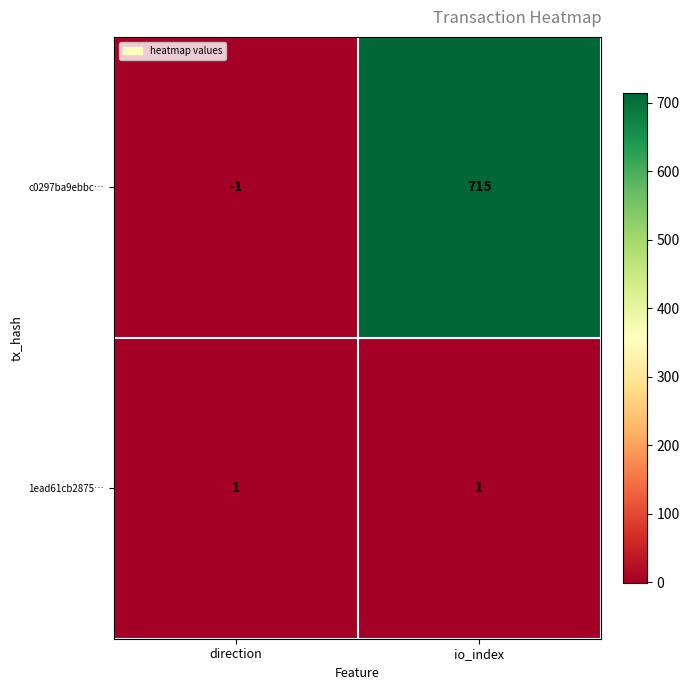

Rank the series by their maximum value, from highest to lowest.

c0297ba9ebbc…, 1ead61cb2875…